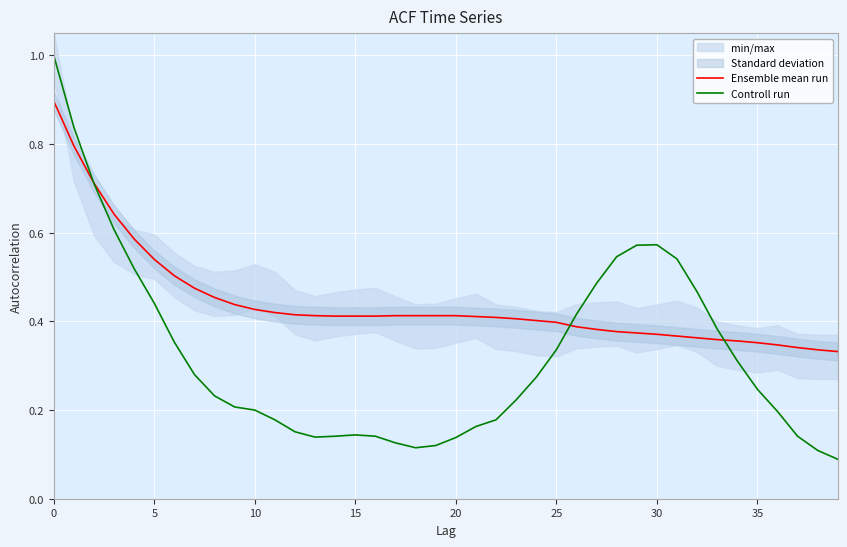

What is the maximum value for Ensemble mean run?

0.9